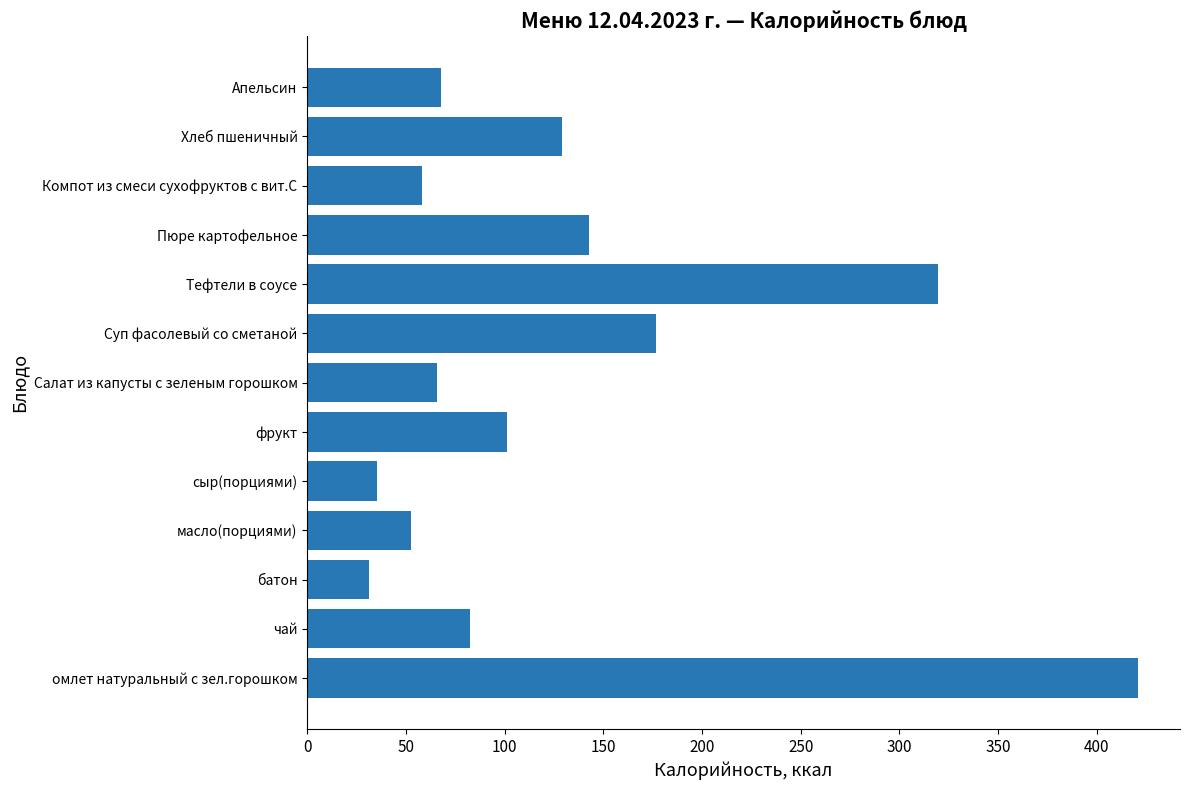

What is the average value?

129.5